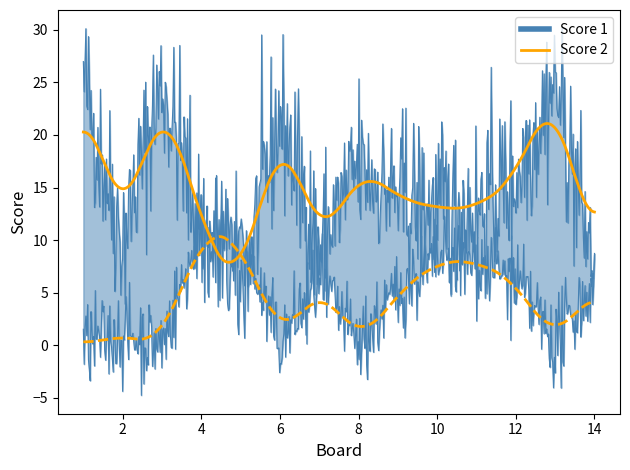

What is the average value of the Score 2 series?

4